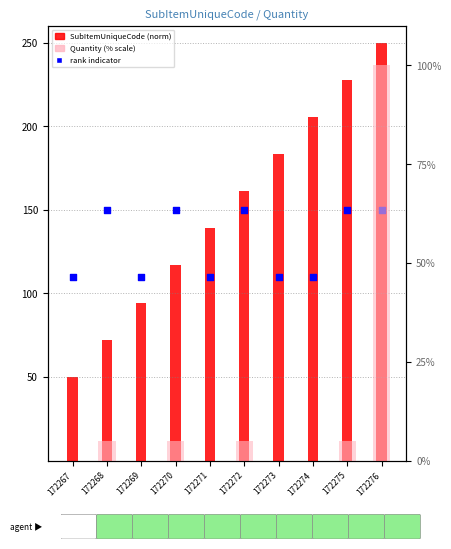

Which series reaches the minimum Y coordinate?

Quantity (% scale)